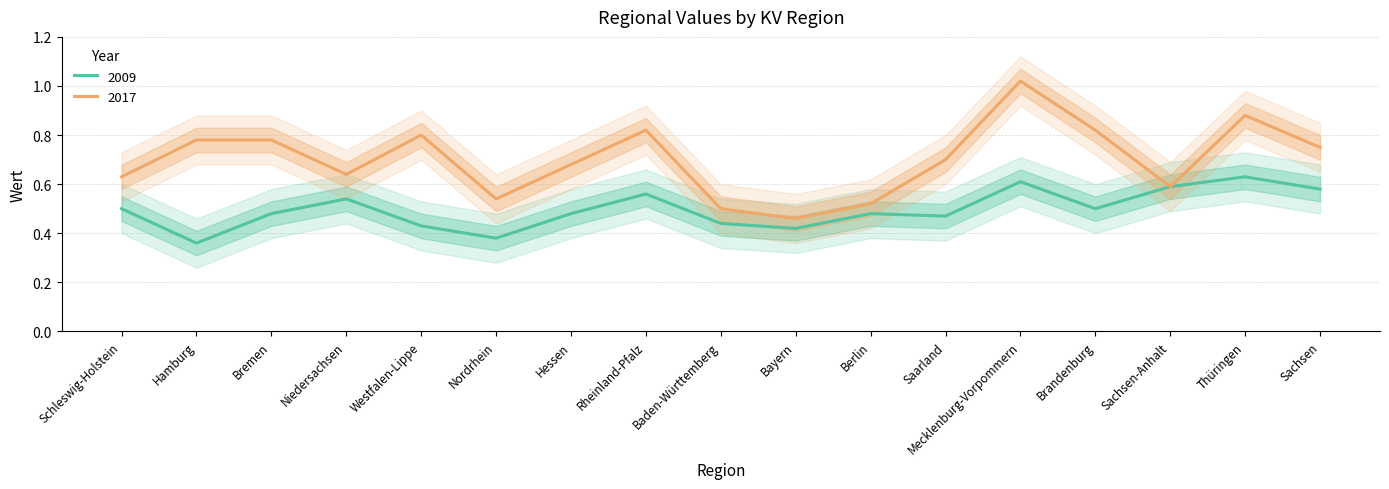

What is the label of the 7th point from the left?

Hessen